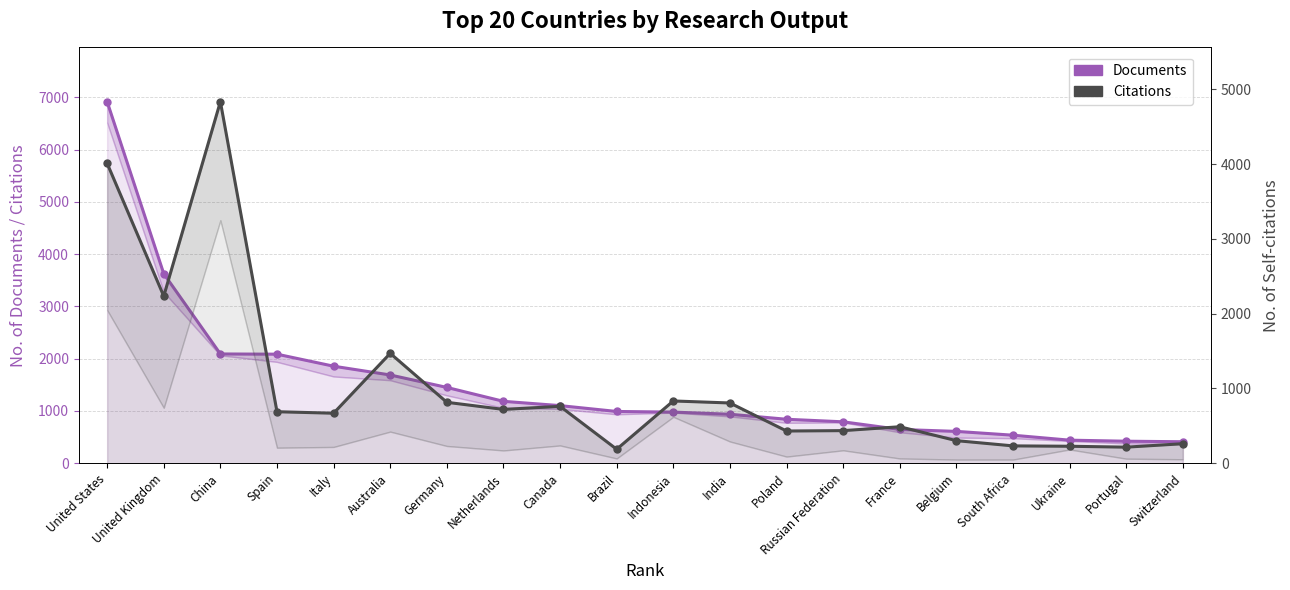

Which series has the widest spread of values?

Documents